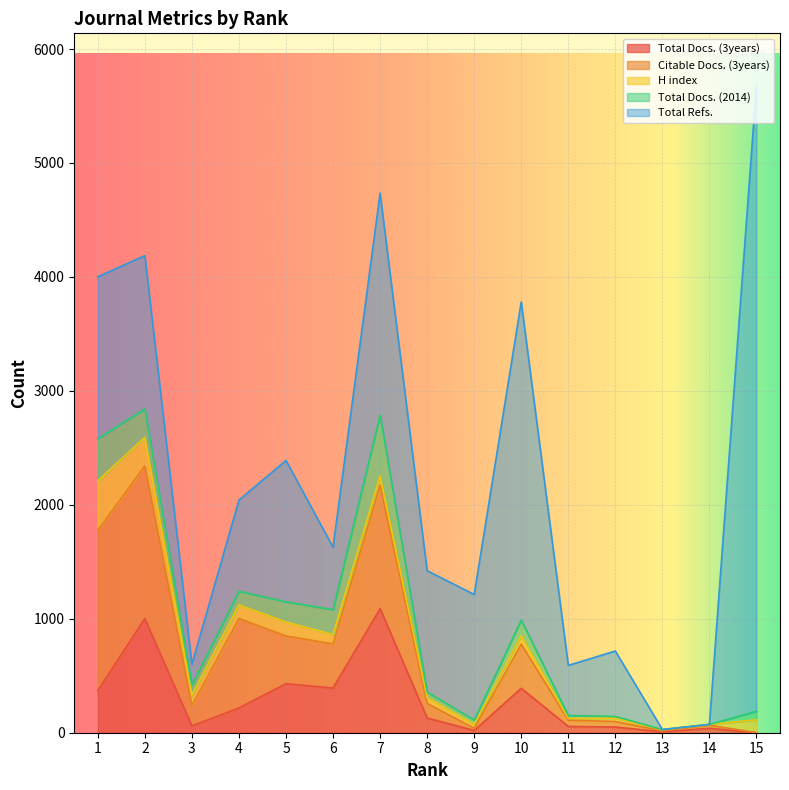

What is the approximate value of Citable Docs. (3years) at 3, to the nearest 50?

200